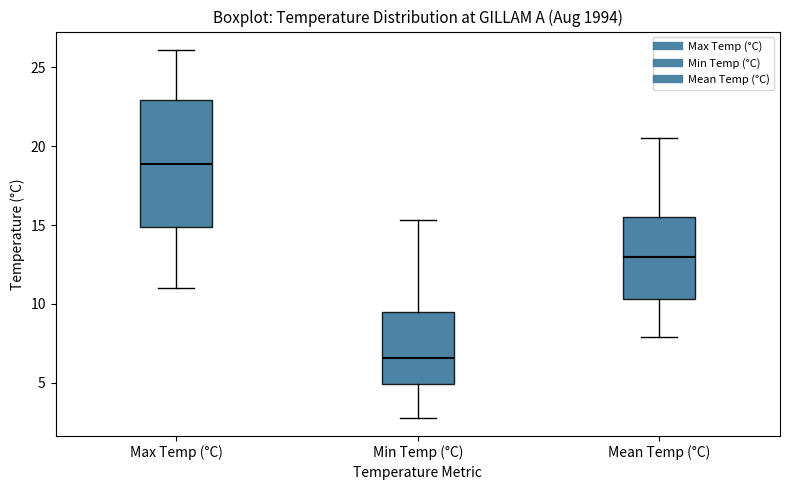

Where does the lower whisker of the box for Min Temp (°C) end on the y-axis? The values are not printed on the chart, so give them approximately, as read against the axis.

3.0